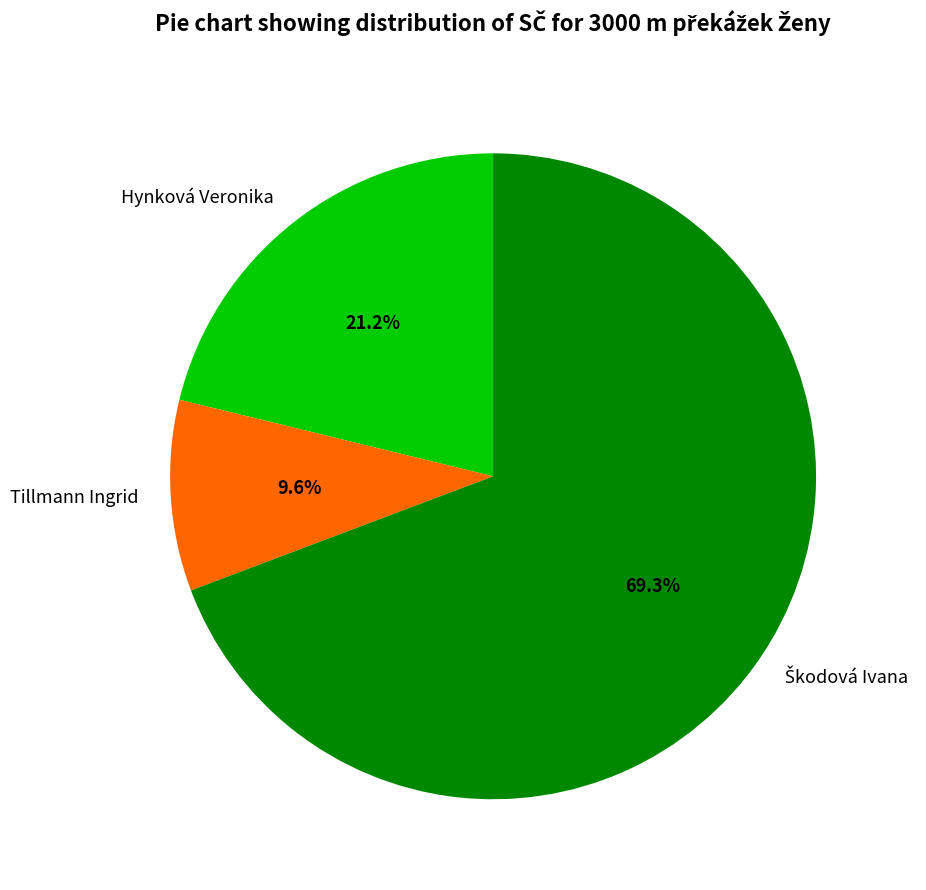

To the nearest percent, what is the difference between the largest and smallest slice percentages?

60%